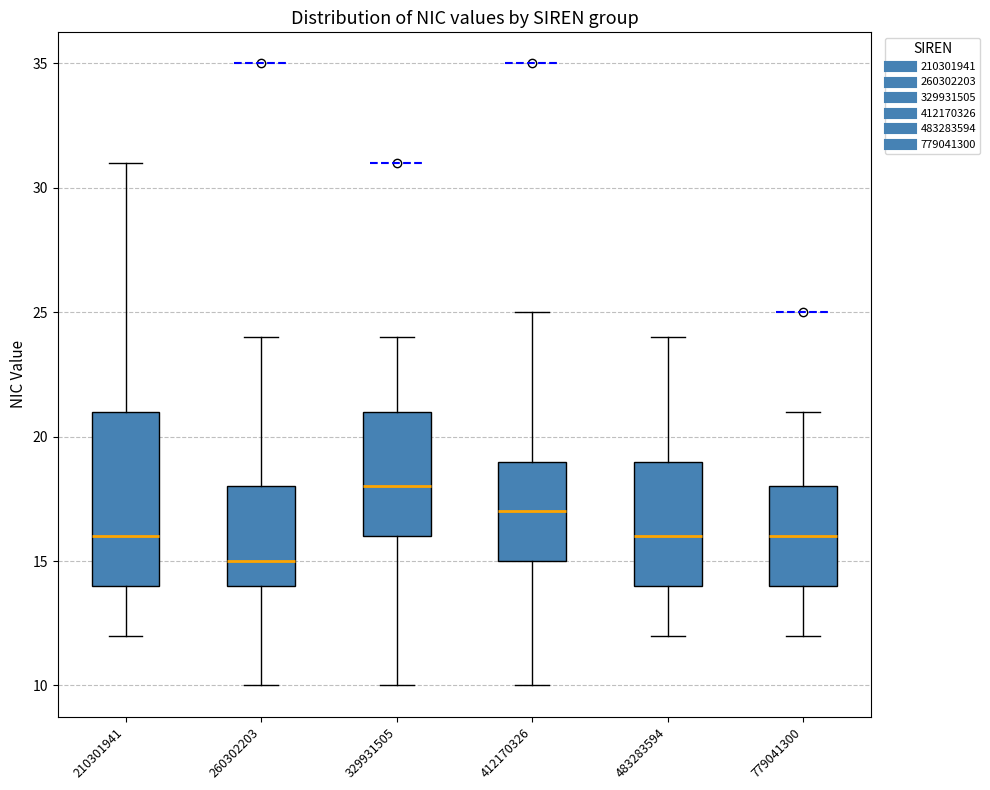

Which box is the tallest, from its lower edge to its upper edge?

210301941